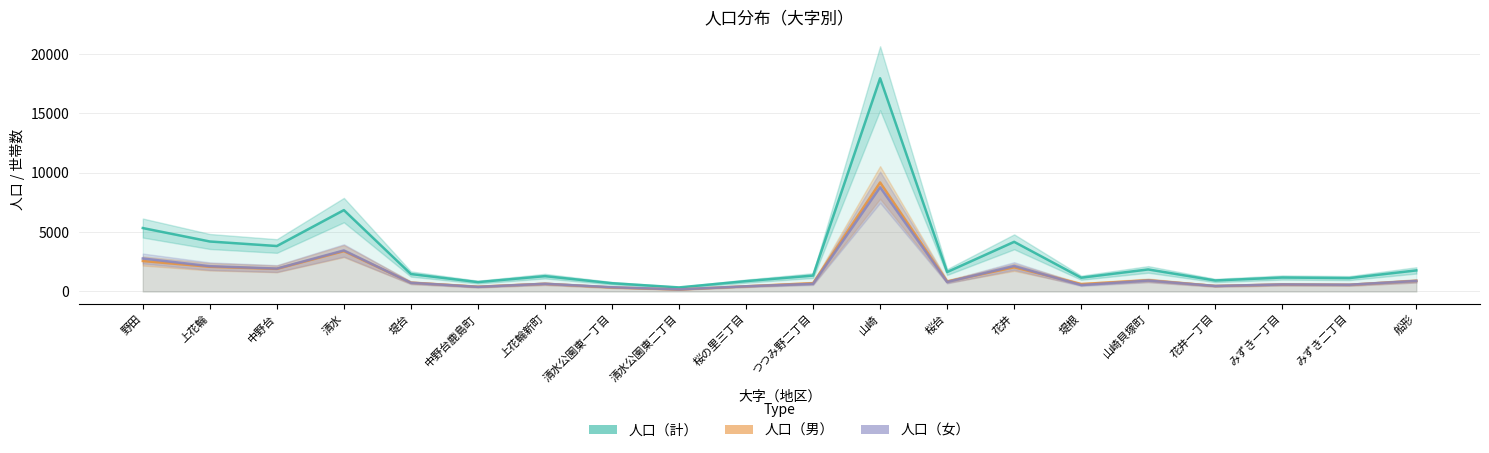

What is the value of the 人口（計） point at the 17th from the left?

924